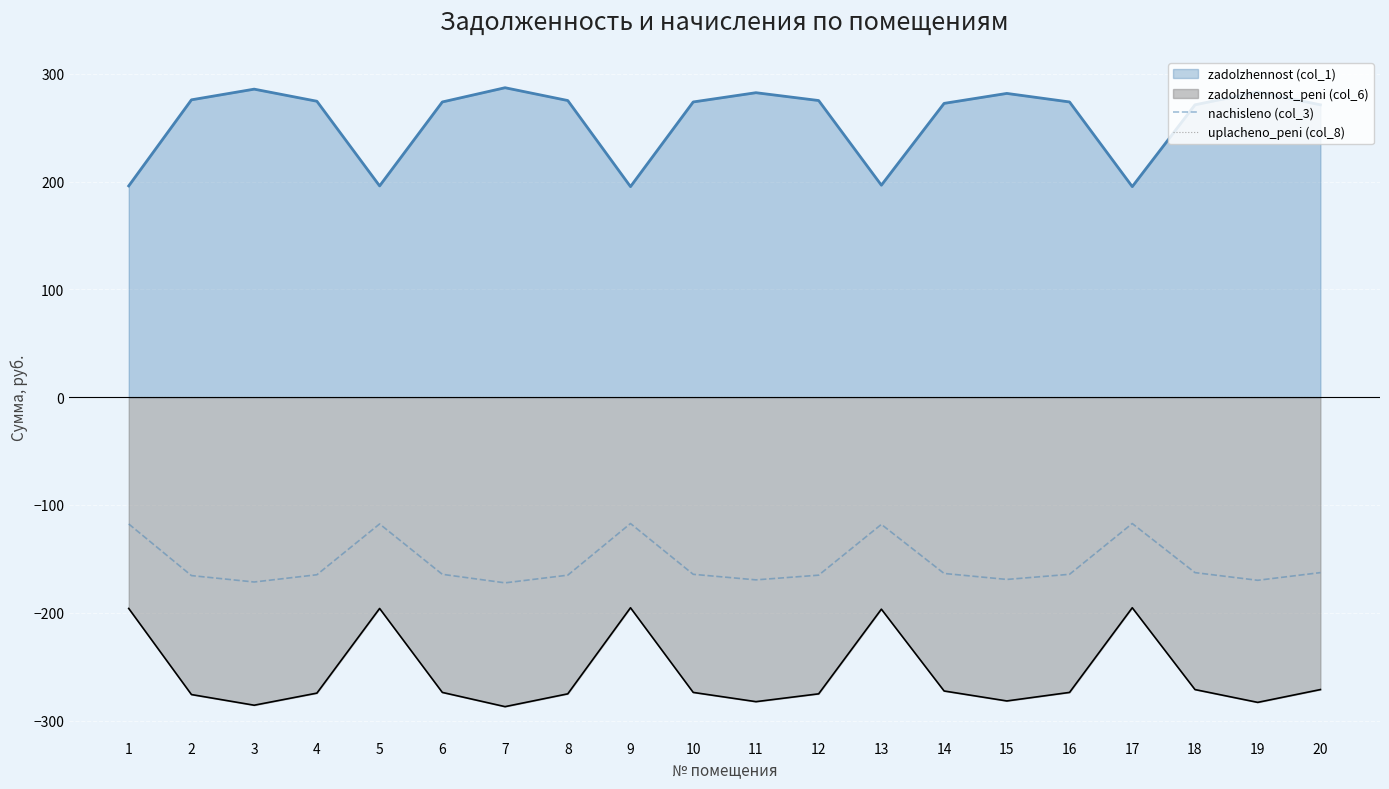

Is it true that nachisleno (col_3) equals -164.3 at 10?

True